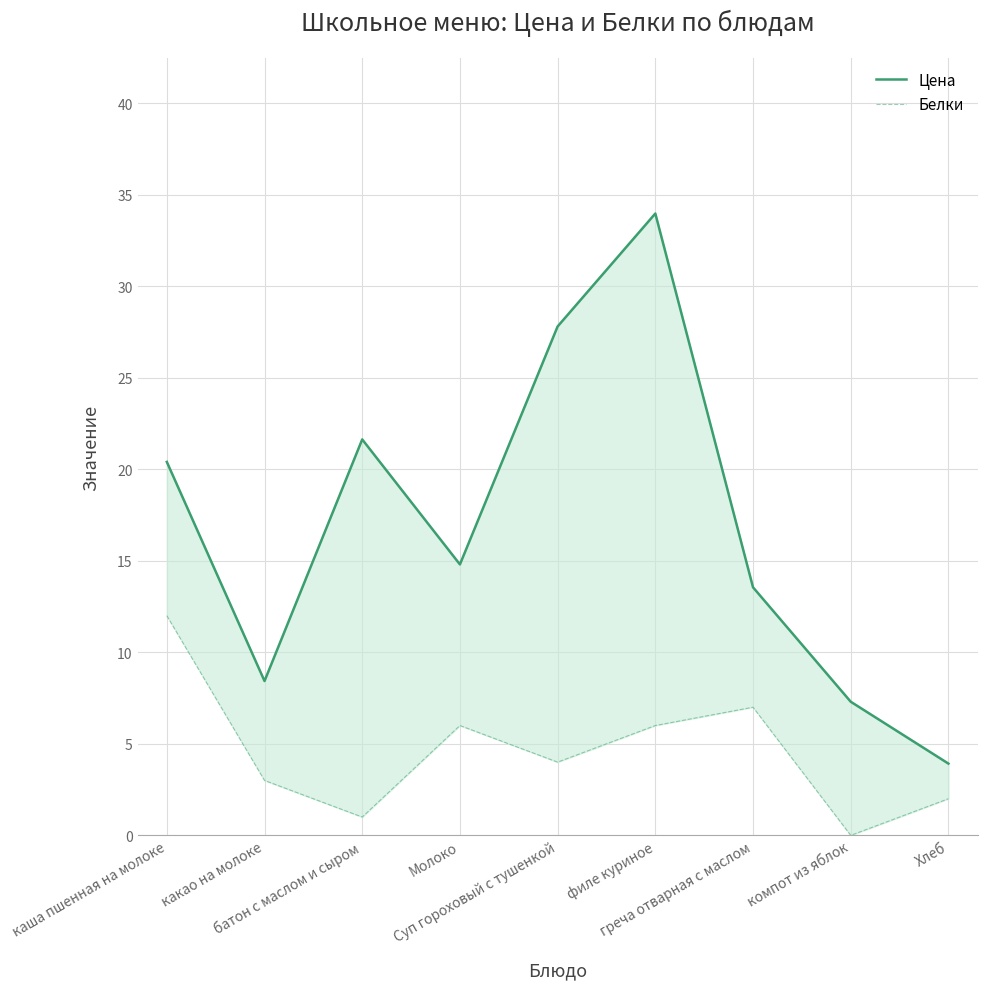

What is the difference between the maximum and minimum values in the Белки series?

12.0